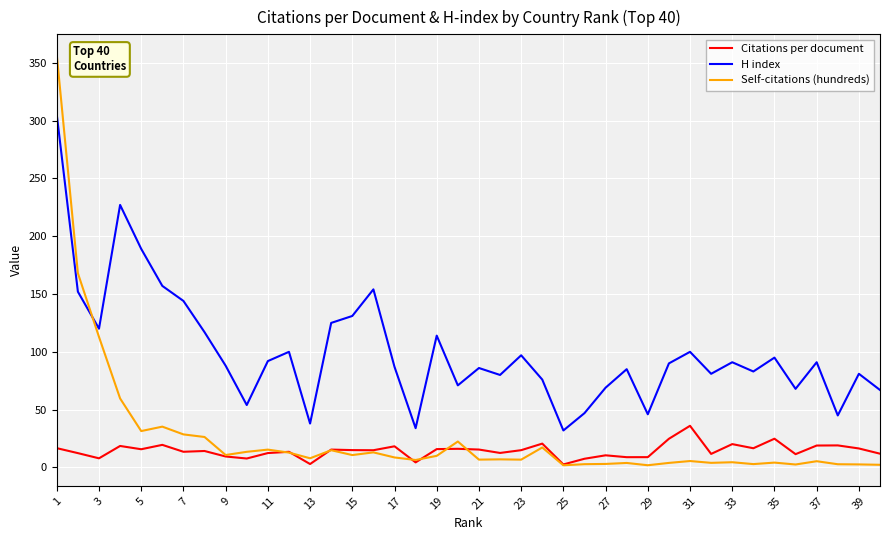

Which series has the largest range (max minus min)?

Self-citations (hundreds)